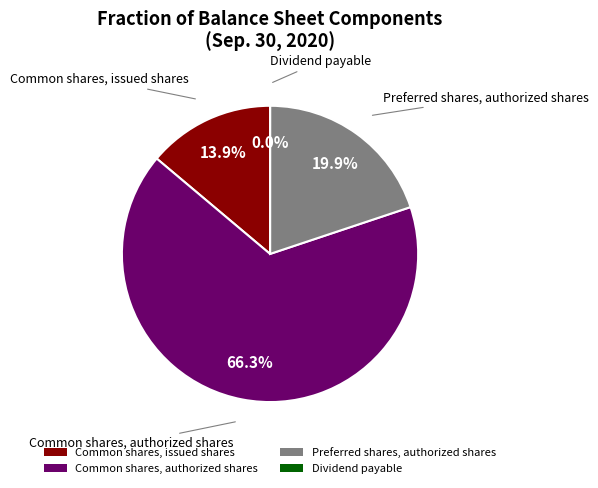

Which category has the biggest portion of the pie?

Common shares, authorized shares